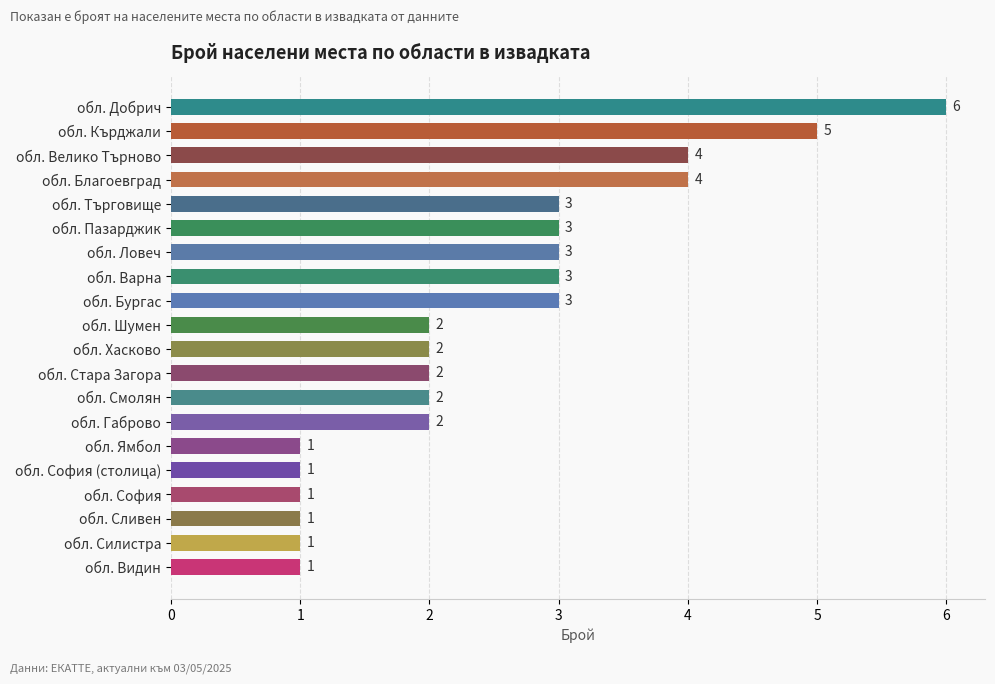

Reading bottom to top, extract all data points from this chart.

обл. Видин=1	обл. Силистра=1	обл. Сливен=1	обл. София=1	обл. София (столица)=1	обл. Ямбол=1	обл. Габрово=2	обл. Смолян=2	обл. Стара Загора=2	обл. Хасково=2	обл. Шумен=2	обл. Бургас=3	обл. Варна=3	обл. Ловеч=3	обл. Пазарджик=3	обл. Търговище=3	обл. Благоевград=4	обл. Велико Търново=4	обл. Кърджали=5	обл. Добрич=6